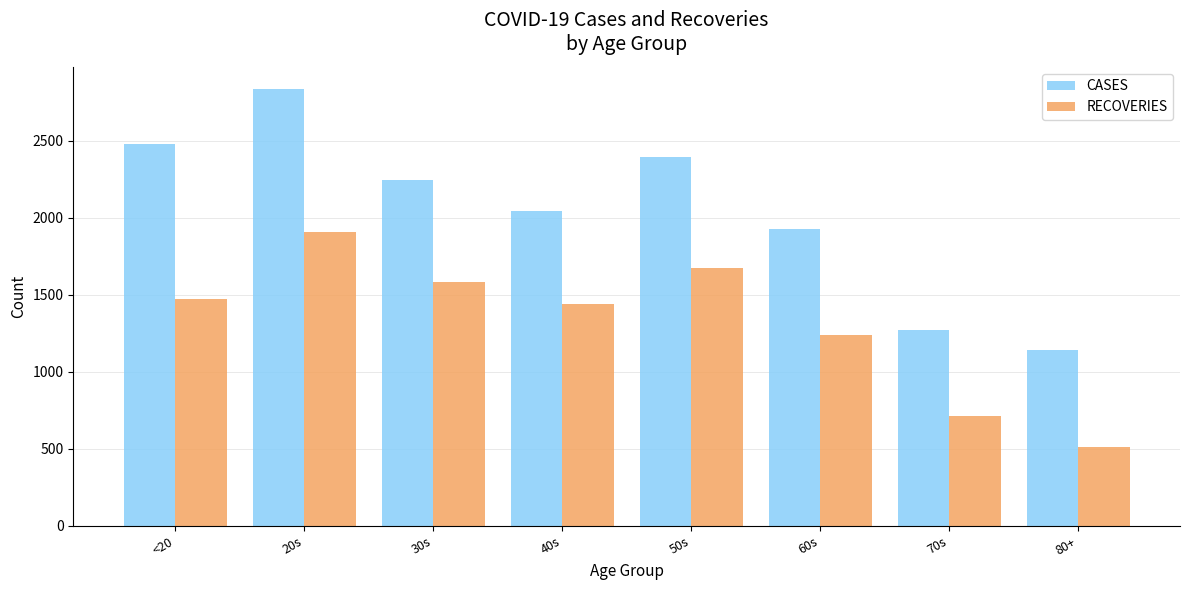

Reading left to right, list all the values displayed in this chart.

CASES: <20=2479	20s=2839	30s=2248	40s=2046	50s=2395	60s=1931	70s=1270	80+=1141
RECOVERIES: <20=1476	20s=1906	30s=1584	40s=1440	50s=1677	60s=1240	70s=715	80+=510